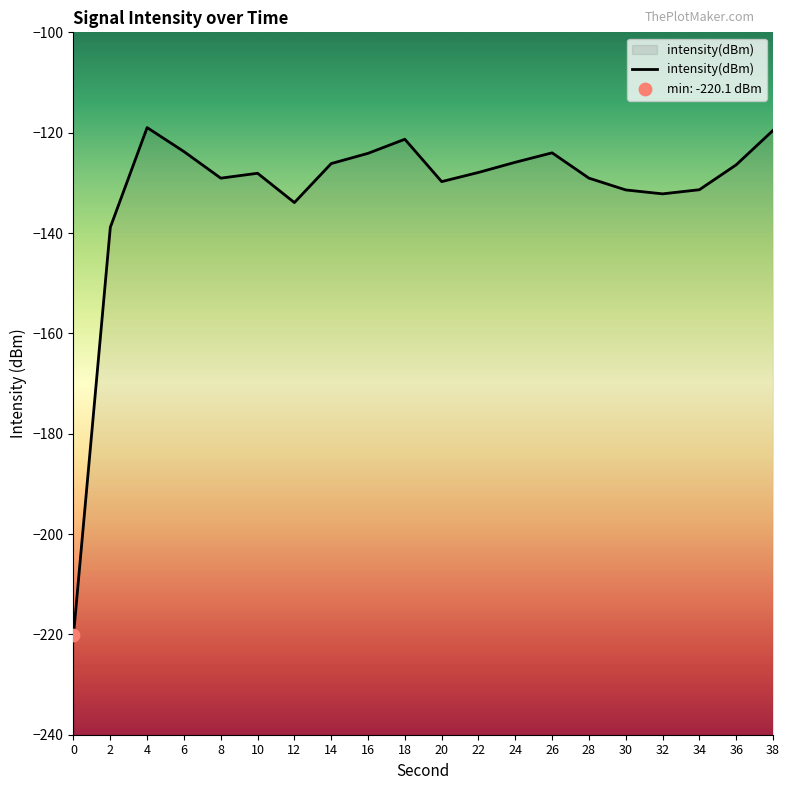

Between 2 and 12, which is larger?

12